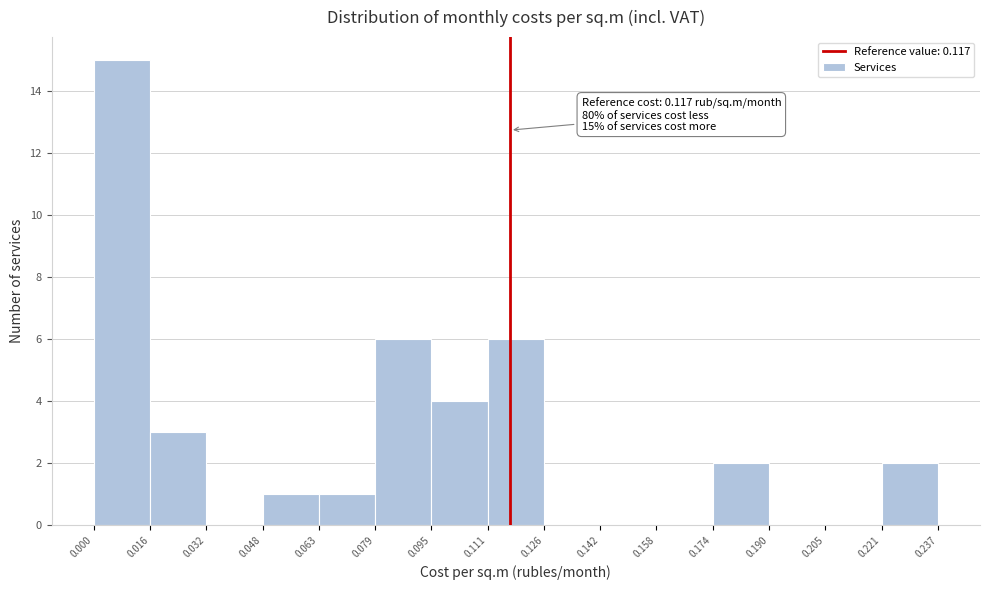

Over which range of the x-axis is the bar tallest?

0.000 to 0.016